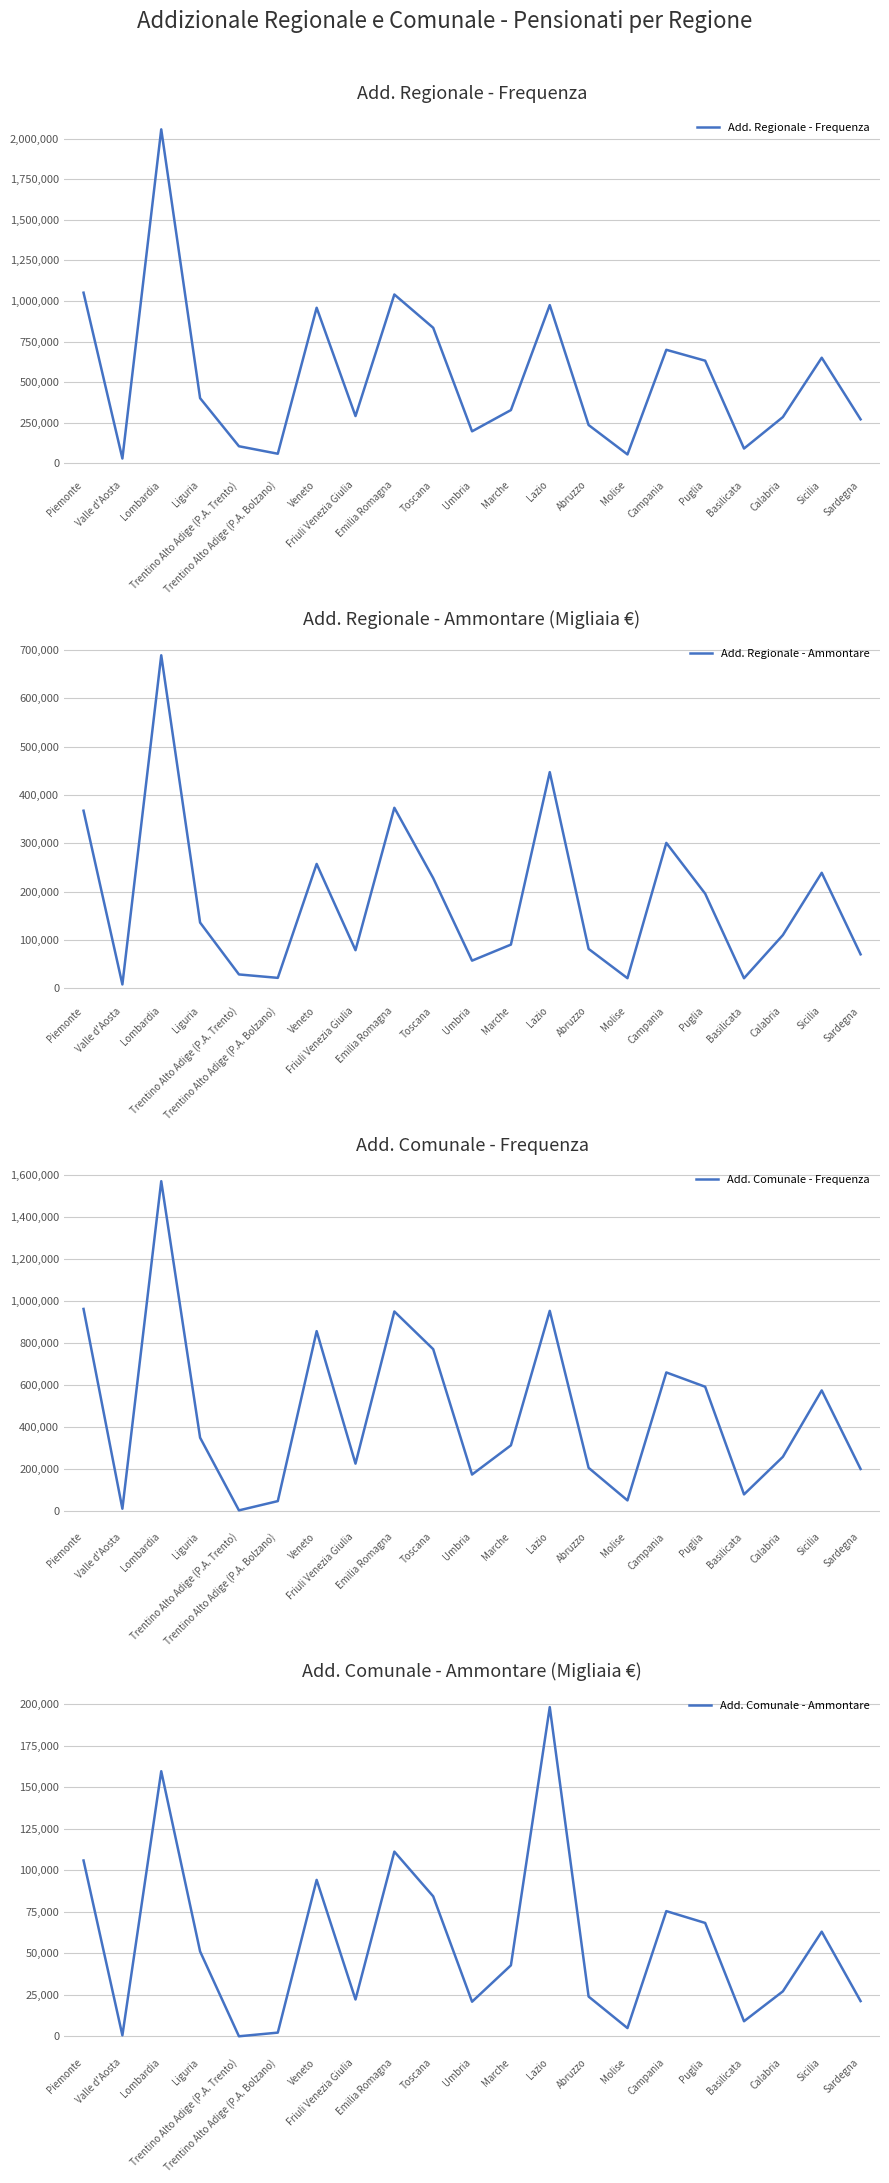

Reading right to left, what are all the values shown in this chart?

Add. Regionale - Frequenza: 270642	650215	284487	90619	631965	699128	54232	235490	974439	327564	196577	834721	1039994	290686	958250	58512	104634	401067	2057697	29040	1051135
Add. Regionale - Ammontare: 70292	238903	110100	20841	195774	300703	20926	81479	446994	90397	57210	227844	373308	78814	257207	21623	28705	135974	688680	8012	367260
Add. Comunale - Frequenza: 198573	573717	256679	77337	591193	659599	48658	204146	953455	311506	172083	770600	950568	224250	856686	45301	1095	348250	1572527	8948	962711
Add. Comunale - Ammontare: 21271	63032	27137	9145	68290	75408	5032	23985	198157	42792	20896	84290	111200	22226	94188	2299	92	51151	159582	655	105868